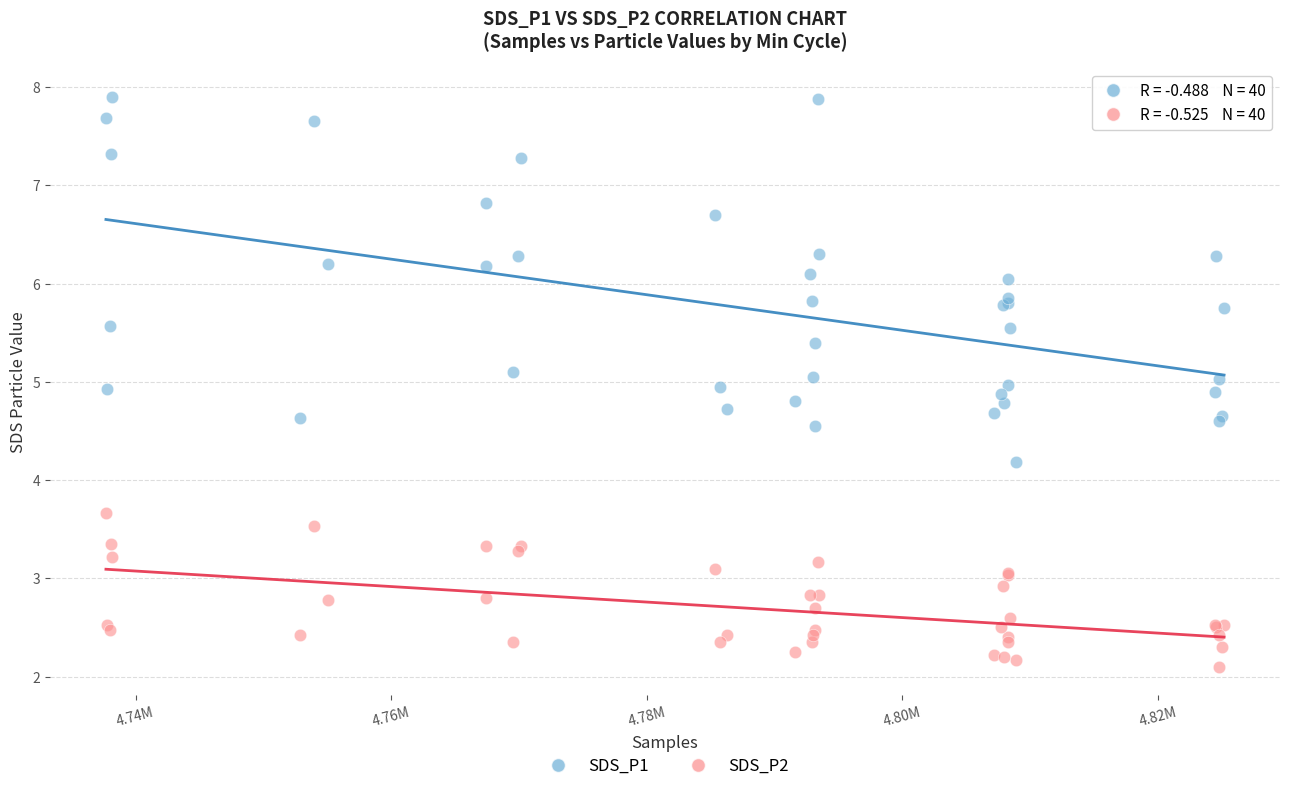

In the SDS_P2 series, what Y value is closest to 2?

2.1